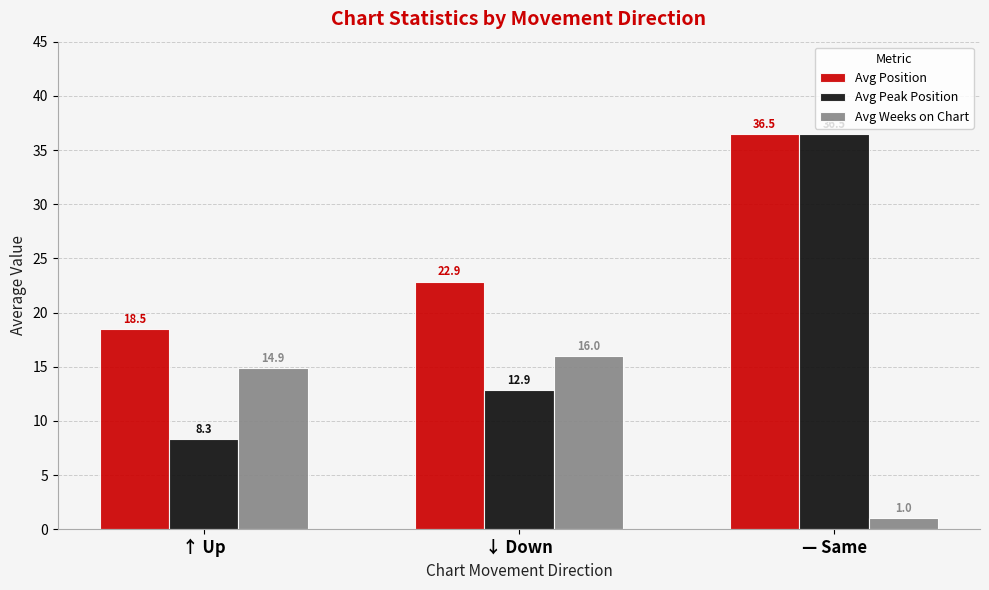

Reading left to right, list all the values displayed in this chart.

Avg Position: ↑ Up=18.5	↓ Down=22.9	— Same=36.5
Avg Peak Position: ↑ Up=8.3	↓ Down=12.9	— Same=36.5
Avg Weeks on Chart: ↑ Up=14.9	↓ Down=16.0	— Same=1.0